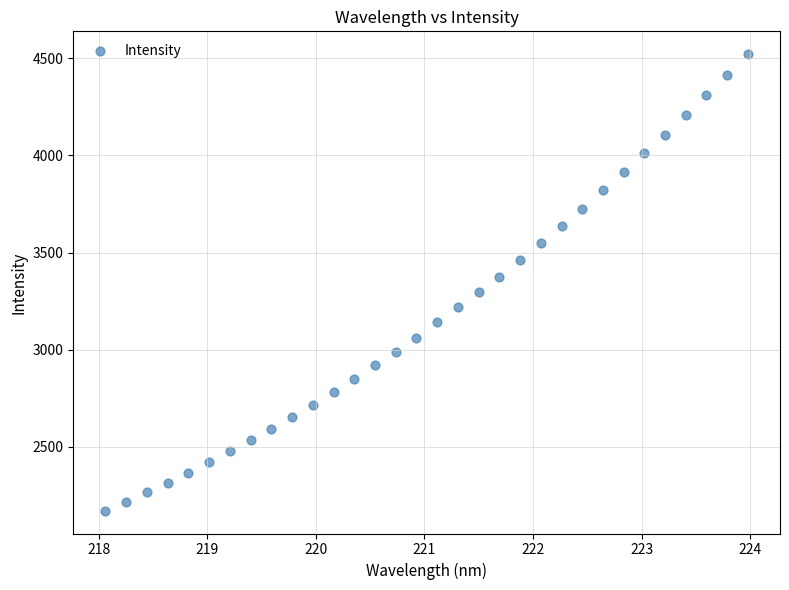

What is the range of Y values (max minus min)?

2352.9